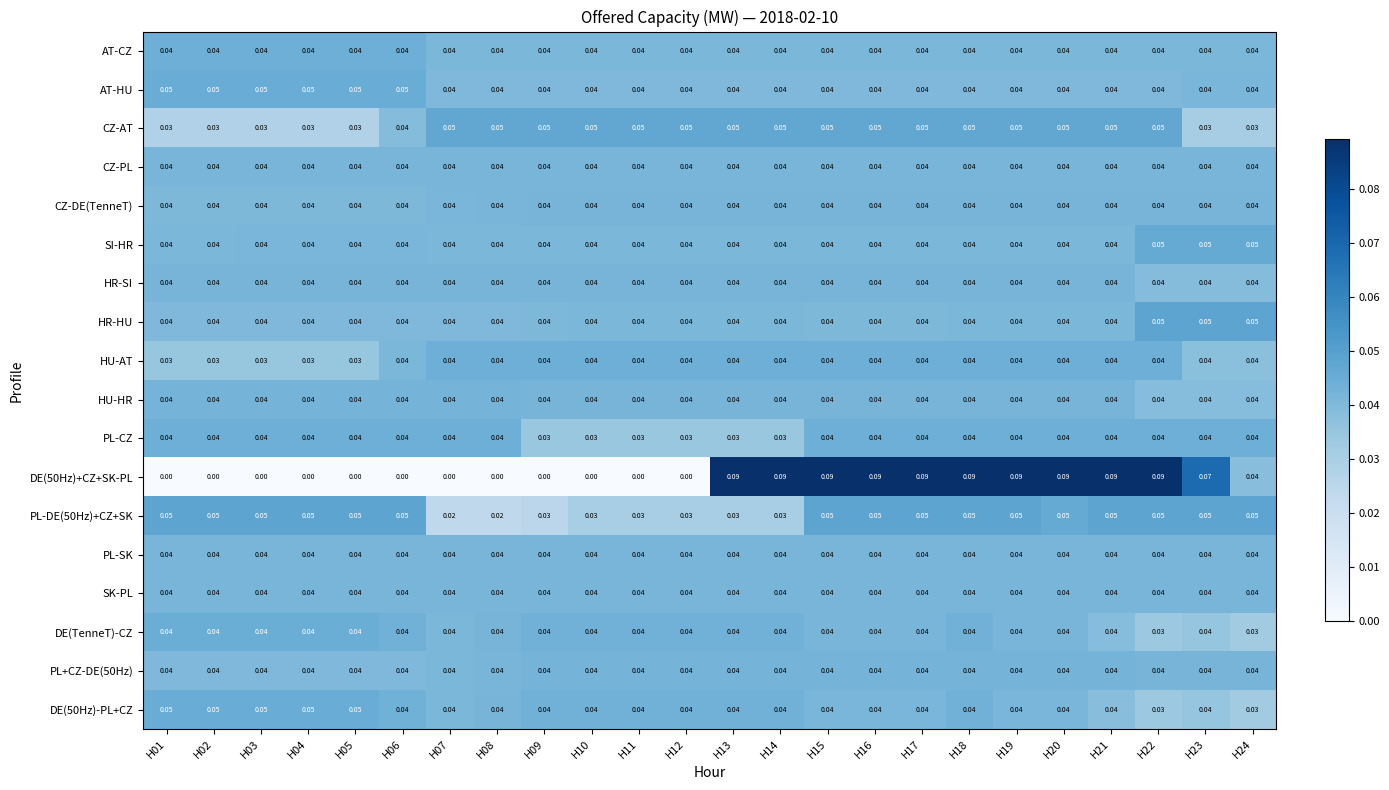

Which series has the widest spread of values?

DE(50Hz)+CZ+SK-PL